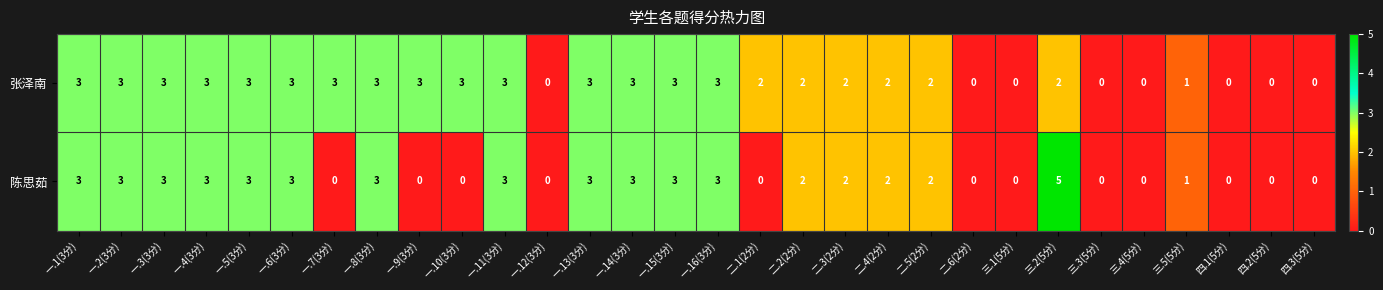

How many 张泽南 values are between 0 and 3?

30